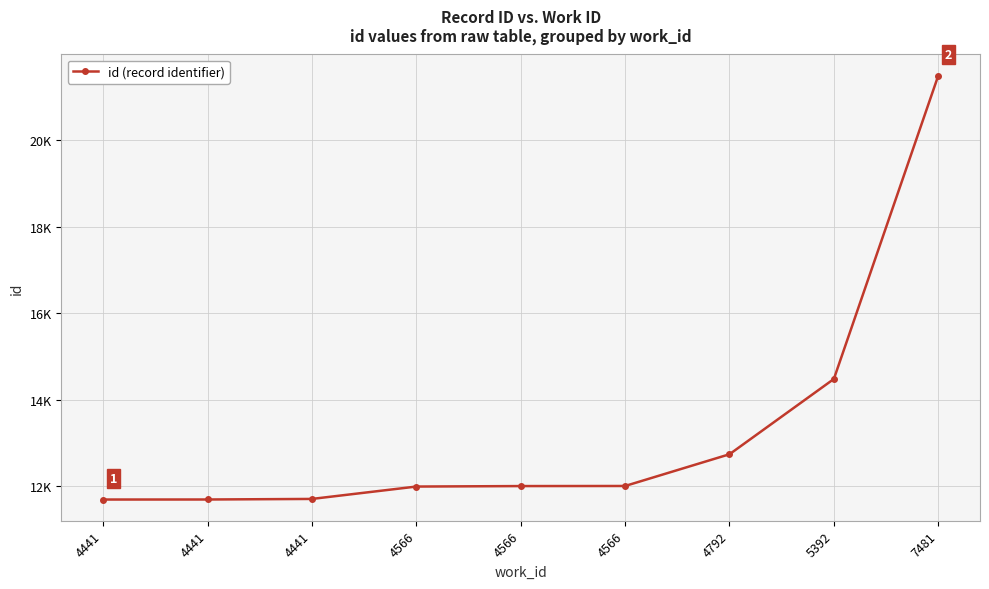

True or false: the data shows 19468 at 4566.

False